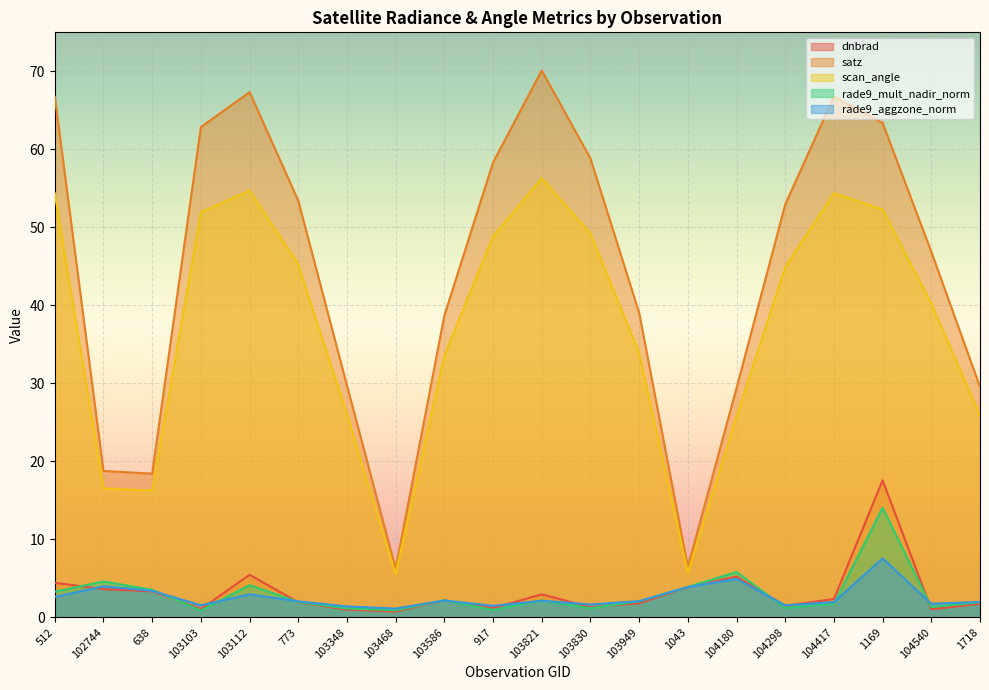

Which series has the largest range (max minus min)?

satz